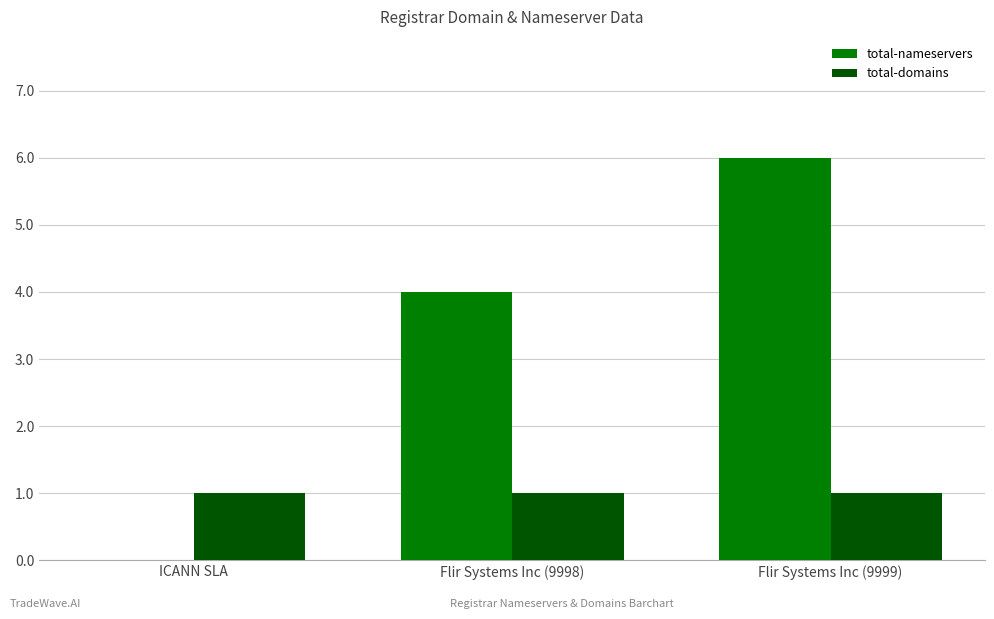

True or false: total-domains has a value of 1 at Flir Systems Inc (9999).

True